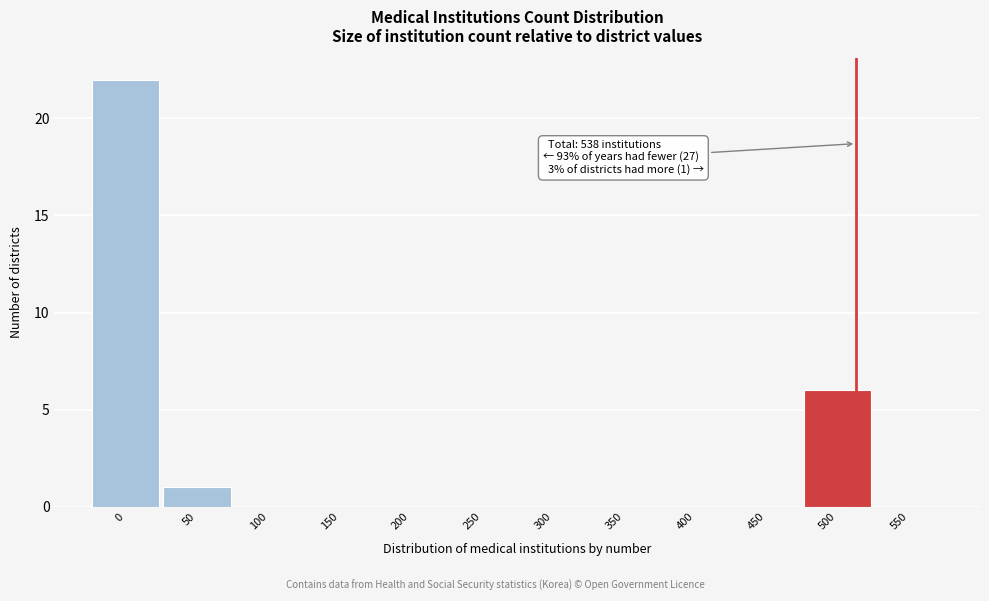

Reading right to left, what are all the values shown in this chart?

550=0	500=6	450=0	400=0	350=0	300=0	250=0	200=0	150=0	100=0	50=1	0=22